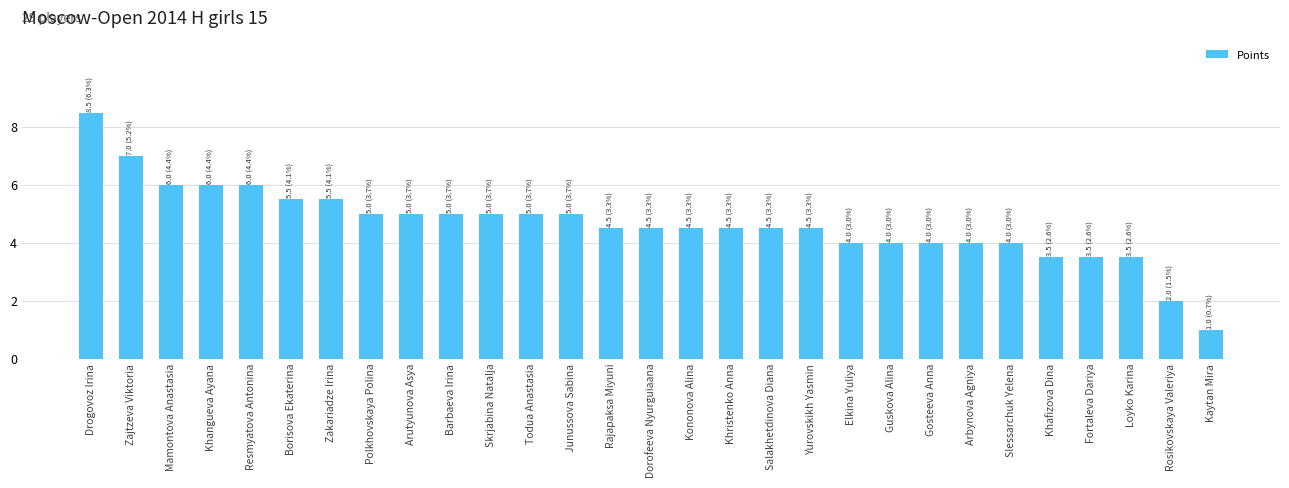

What is the value of the 16th bar from the left?

4.5